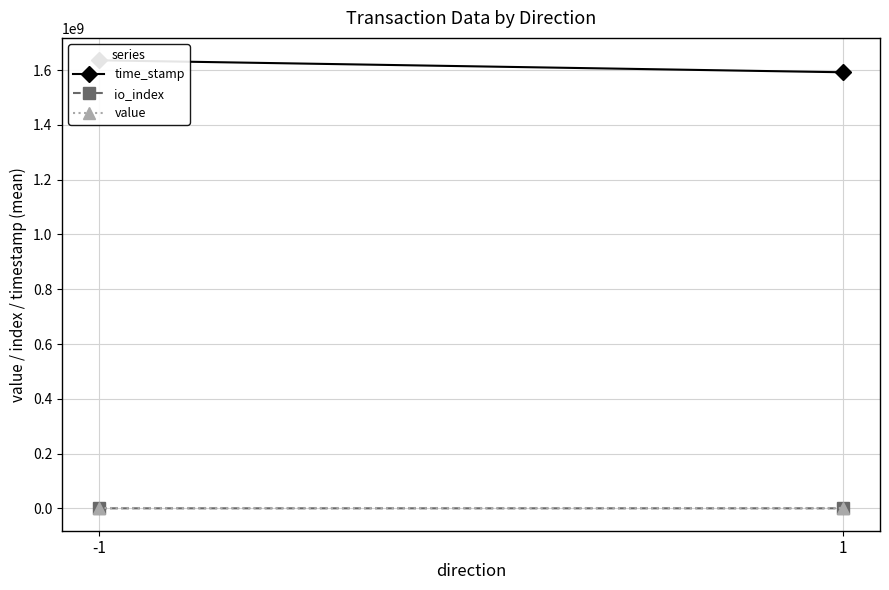

Is the value of time_stamp at 1 greater than the value of value at 1?

Yes